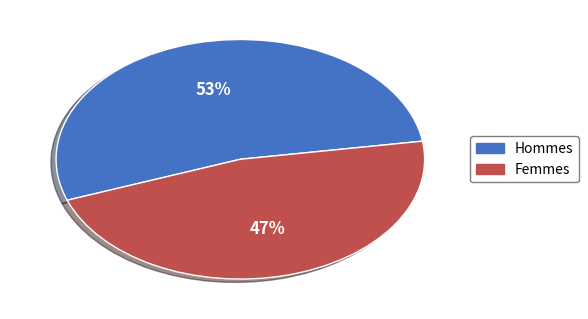

Count the number of slices in the pie.

2